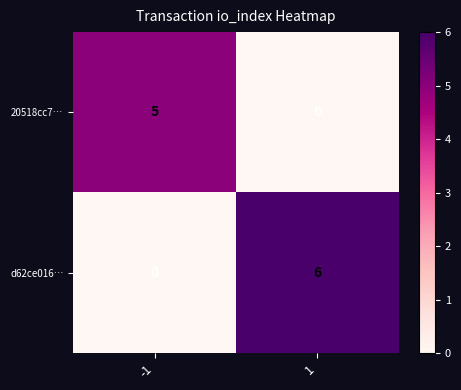

At 1, list the series in order from smallest to largest.

20518cc7…, d62ce016…